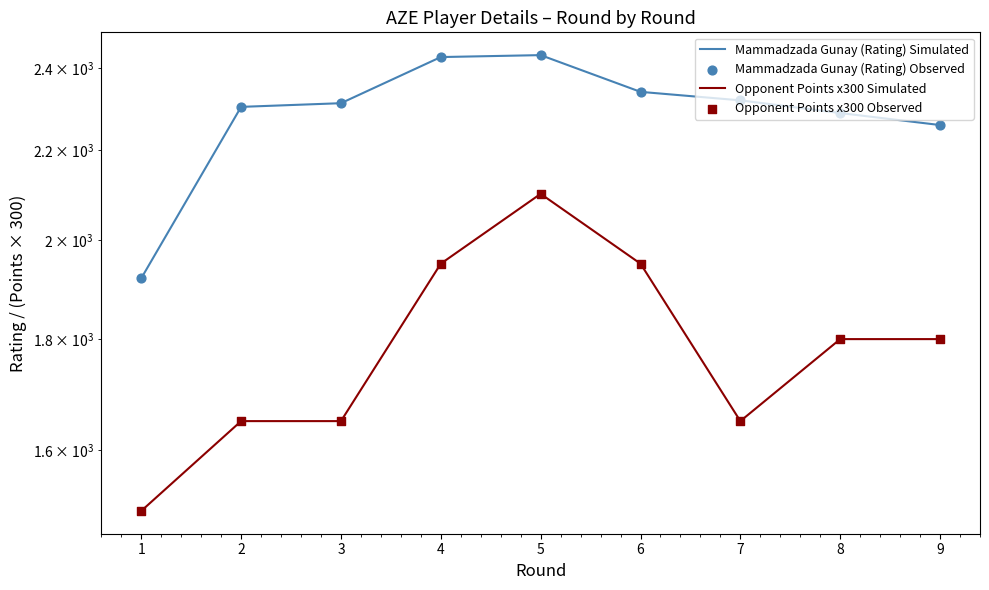

Is the value of Mammadzada Gunay (Rating) Observed at 1 greater than the value of Opponent Points x300 Observed at 5?

No